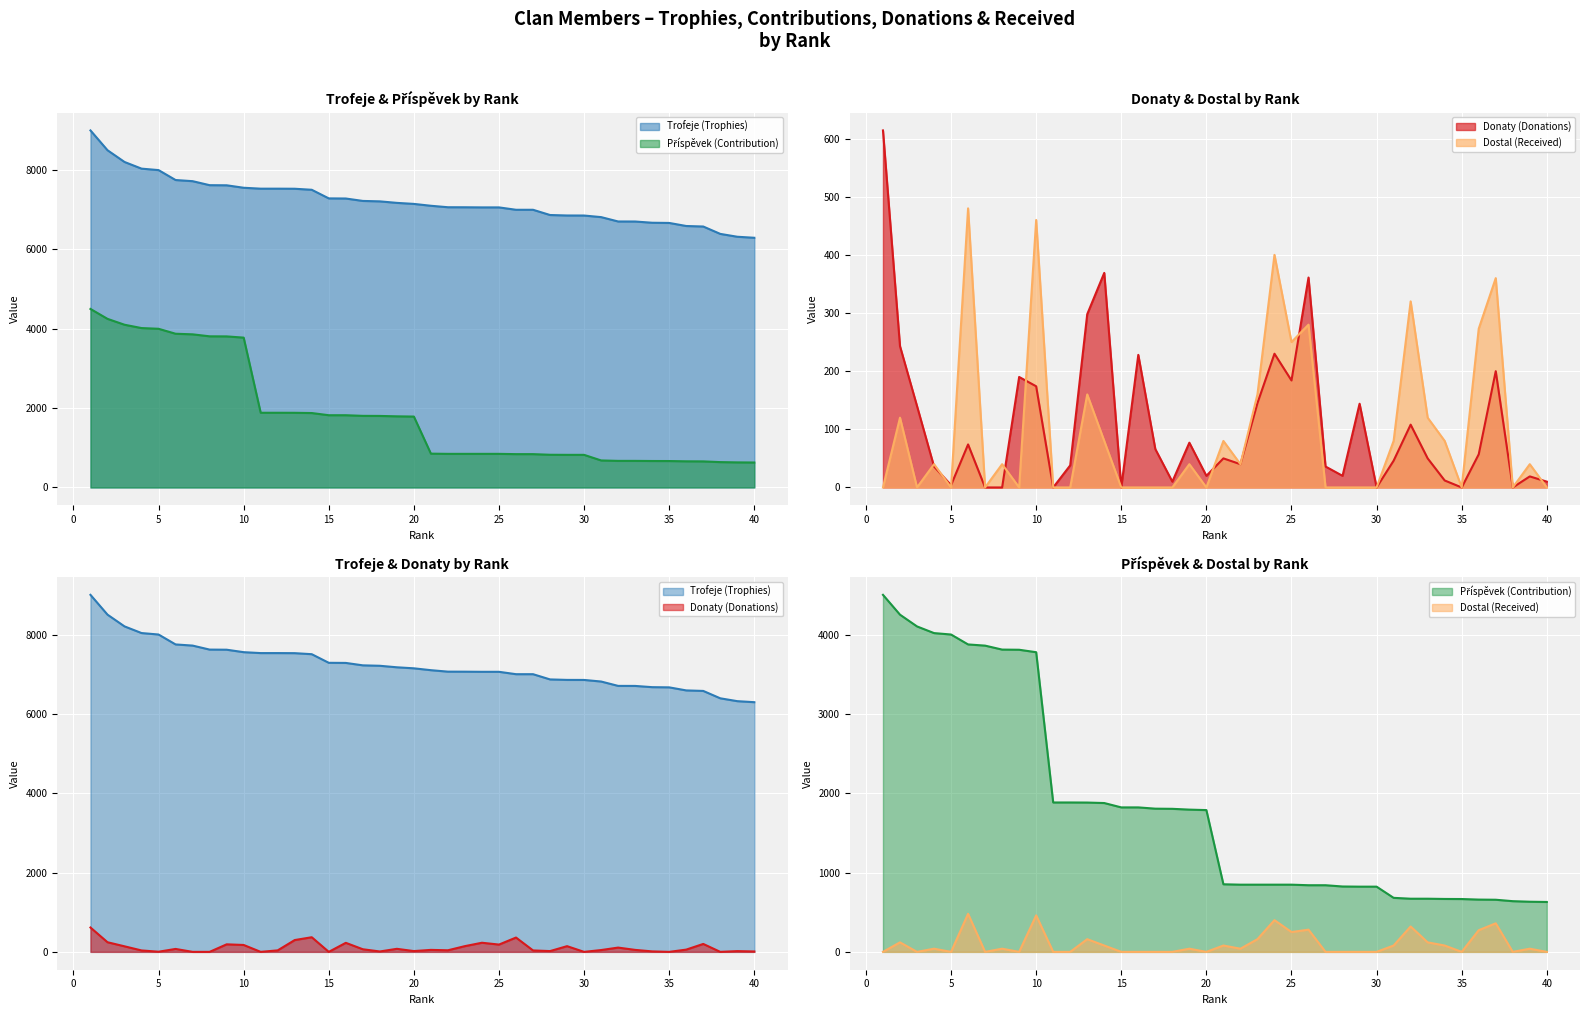

Which has a higher value, 9 or 37?

9